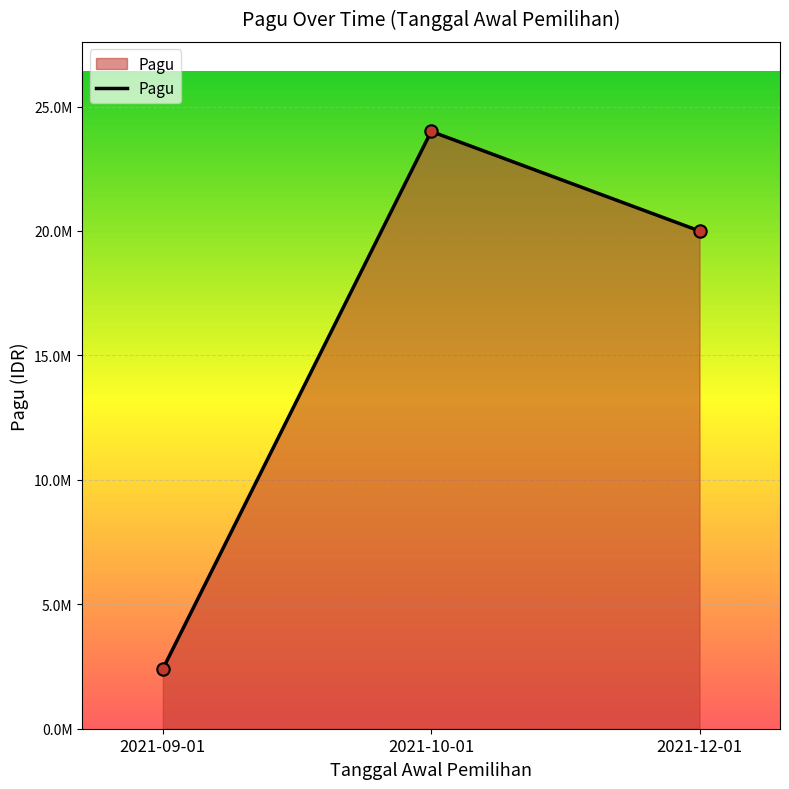

What is the change in value from 2021-10-01 to 2021-12-01?

-4000000